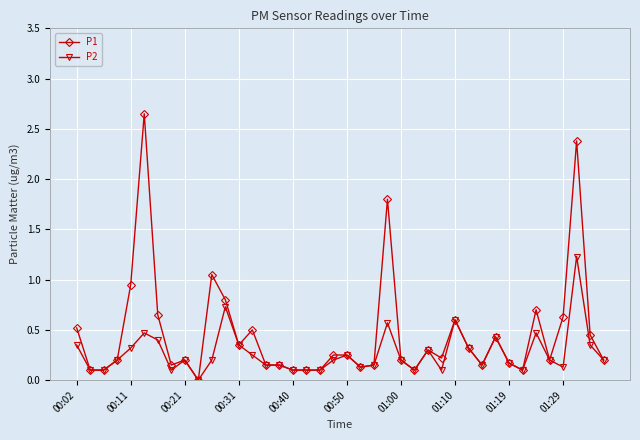

Rank the series by their average value, from highest to lowest.

P1, P2